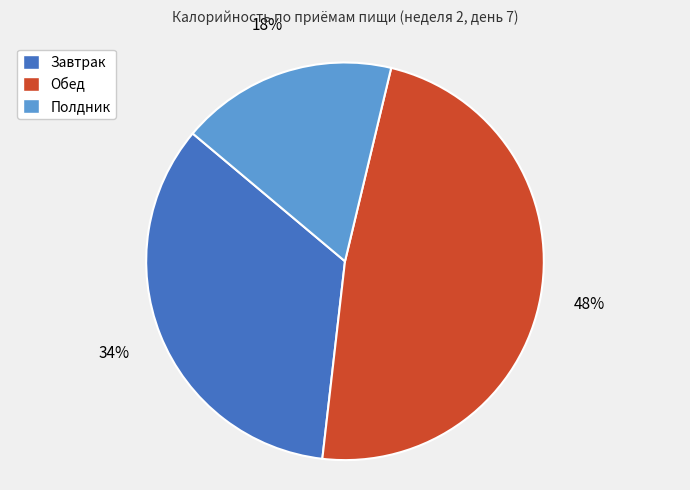

Do Обед and Полдник together represent more than half of the pie?

Yes